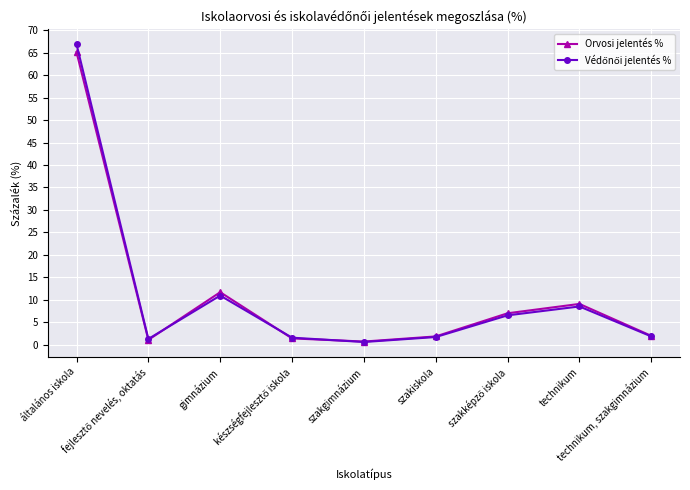

Does the chart have visible grid lines?

Yes